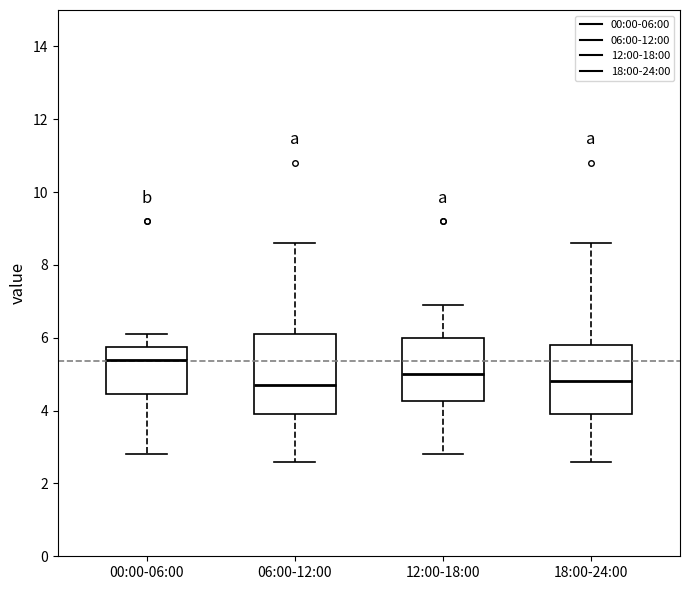

Where is the lower edge of the box for 00:00-06:00 on the y-axis? The values are not printed on the chart, so give them approximately, as read against the axis.

4.4